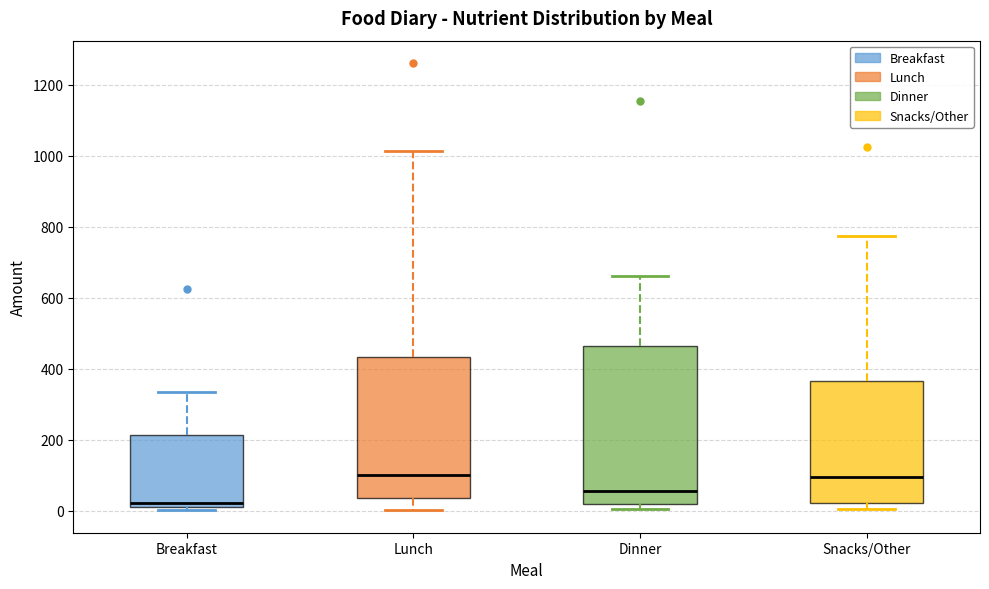

Reading left to right, read every box against the y-axis: the position of its median line, the range the box covers, and the ends of its whiskers. The values are not printed on the chart, so give them approximately, as read against the axis.

Breakfast: median 20, box 0 to 220, whiskers 0 (just below the box's lower edge) to 340
Lunch: median 100, box 40 to 440, whiskers 0 to 1020
Dinner: median 60, box 20 to 460, whiskers 0 to 660
Snacks/Other: median 100, box 20 to 360, whiskers 0 to 780